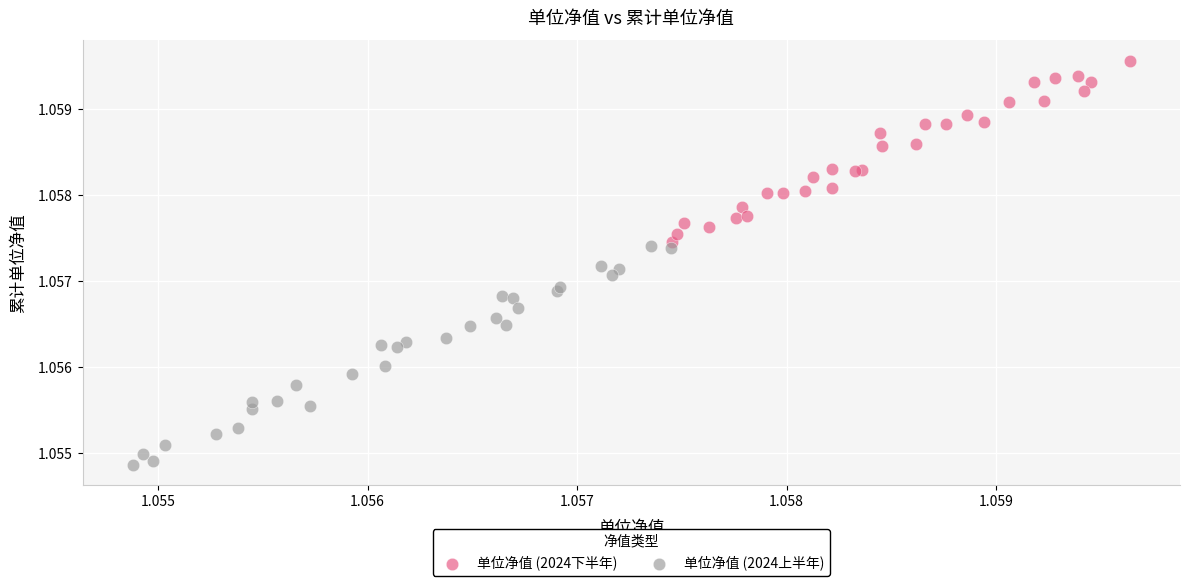

Which series reaches the maximum Y coordinate?

单位净值 (2024下半年)